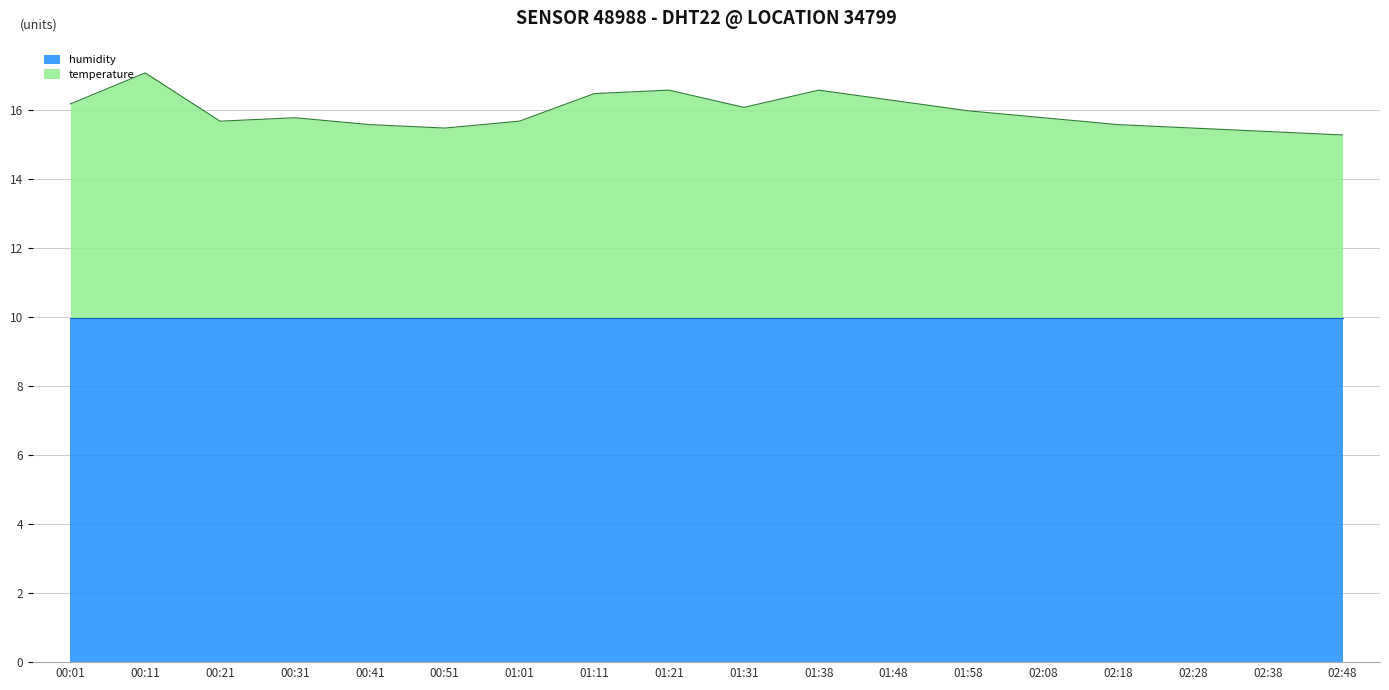

How many points are lower than both their immediate neighbors (excluding endpoints)?

3